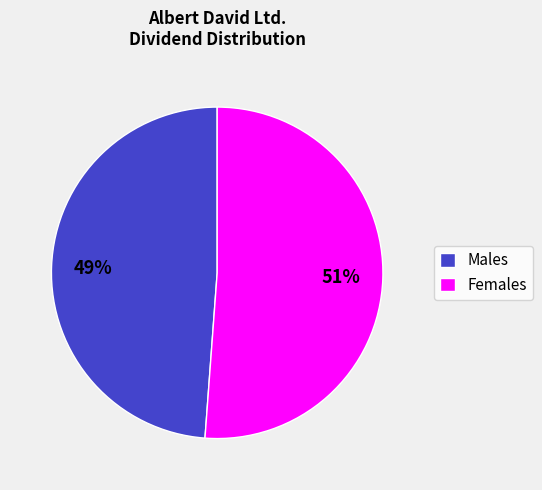

Is there any slice that represents more than half of the pie?

Yes